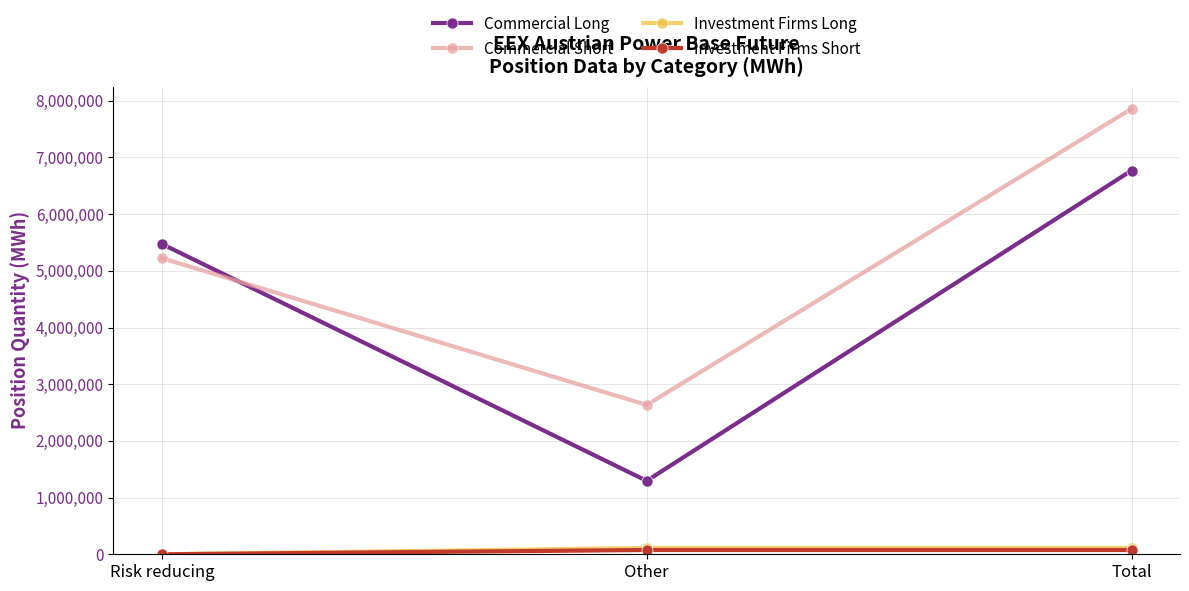

What value does the Commercial Short series have at Other, to the nearest 100?

2634200